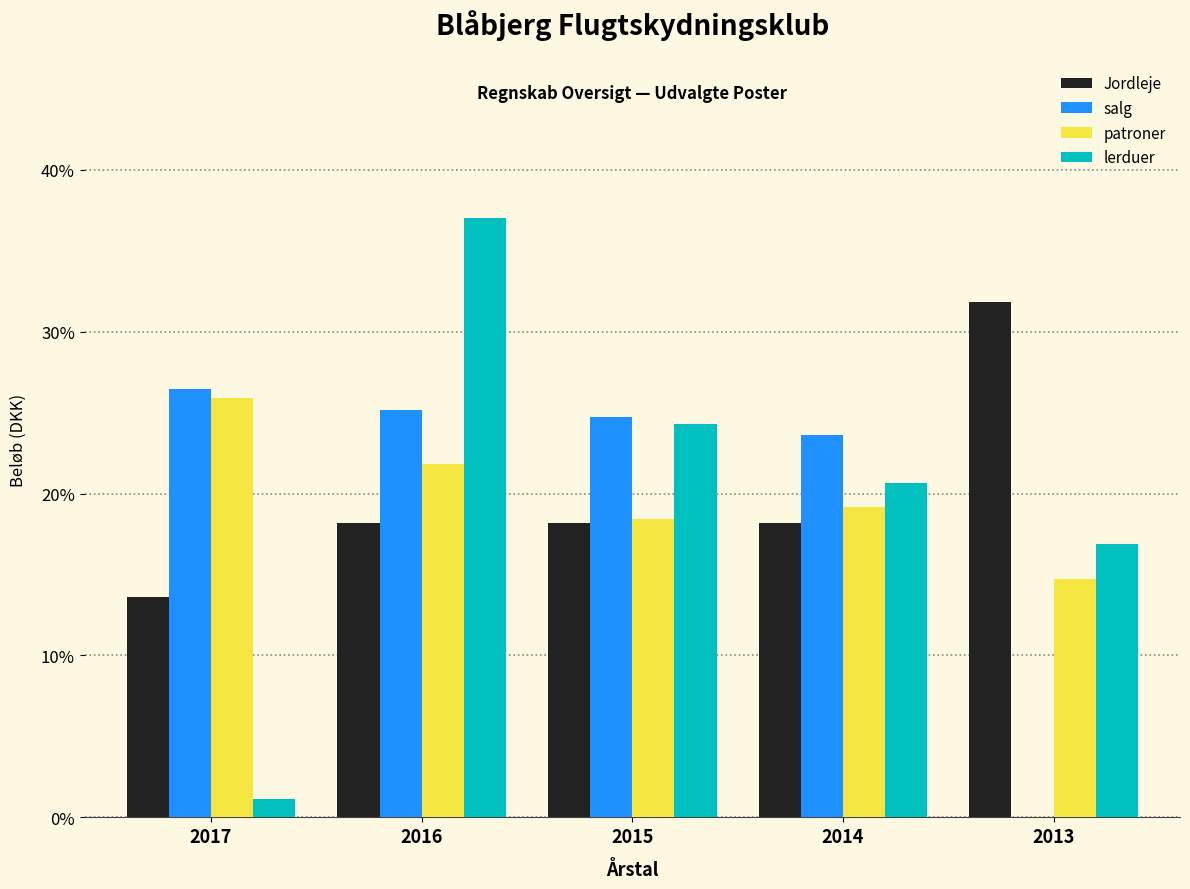

Reading right to left, extract all data points from this chart.

Jordleje: 2013=31.8	2014=18.2	2015=18.2	2016=18.2	2017=13.6
salg: 2013=0.0	2014=23.6	2015=24.8	2016=25.2	2017=26.5
patroner: 2013=14.7	2014=19.1	2015=18.4	2016=21.8	2017=25.9
lerduer: 2013=16.9	2014=20.6	2015=24.3	2016=37.0	2017=1.1